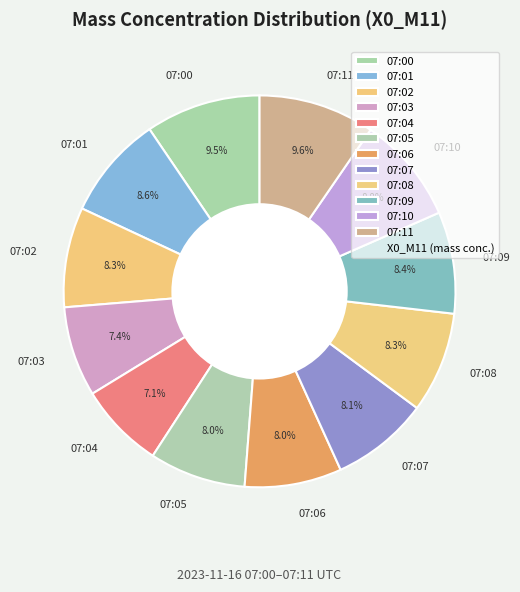

Does 07:01 represent more than half of the total?

No